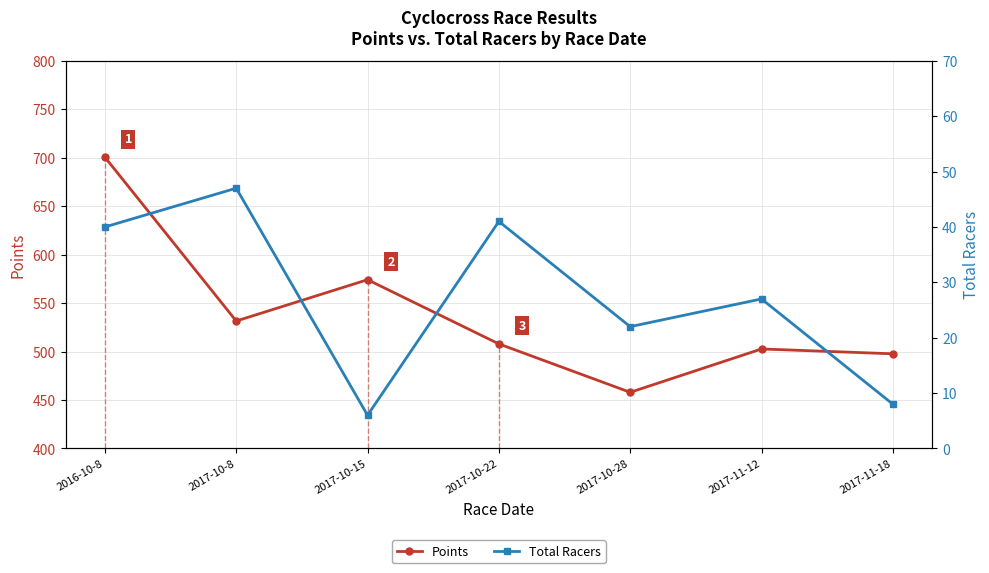

Rank the series at 2017-10-15 from lowest to highest value.

Total Racers, Points